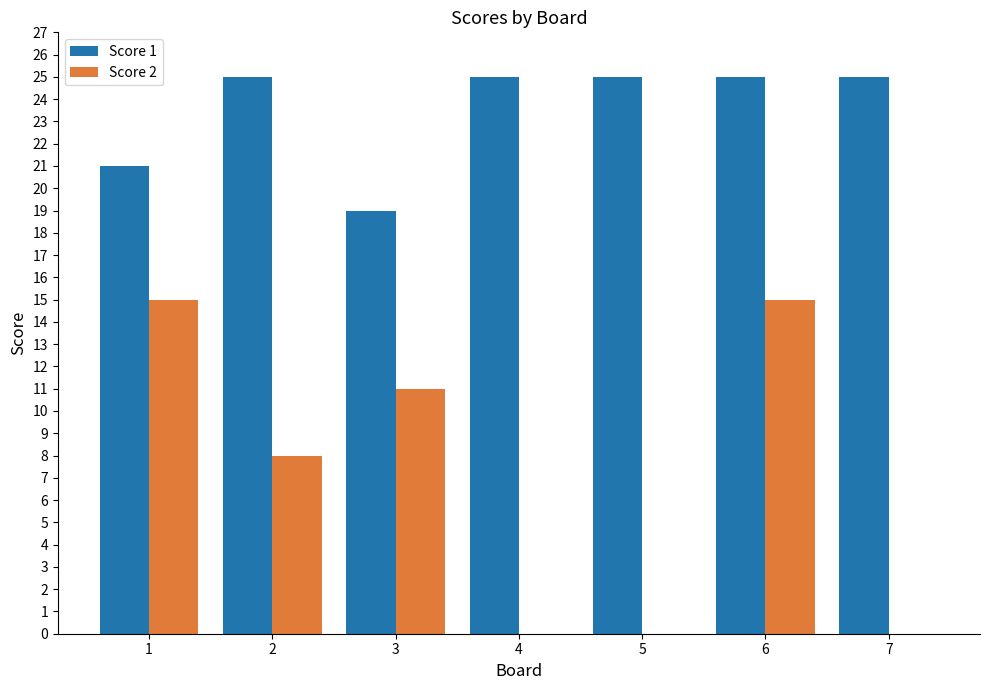

What is the maximum value for Score 2?

15